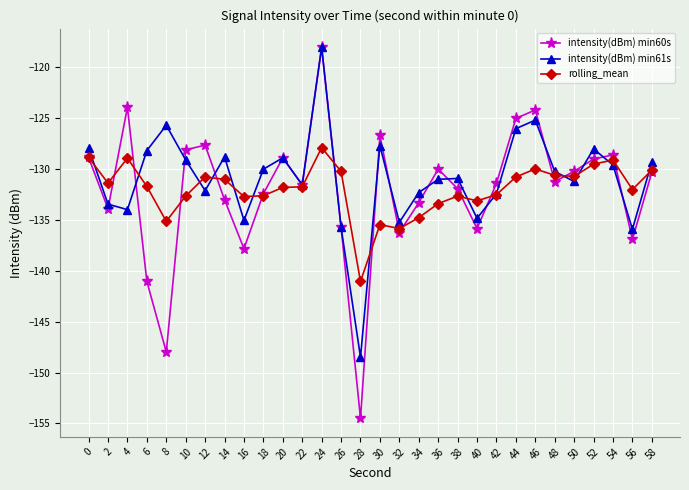

Where is the first local minimum for intensity(dBm) min60s?

2